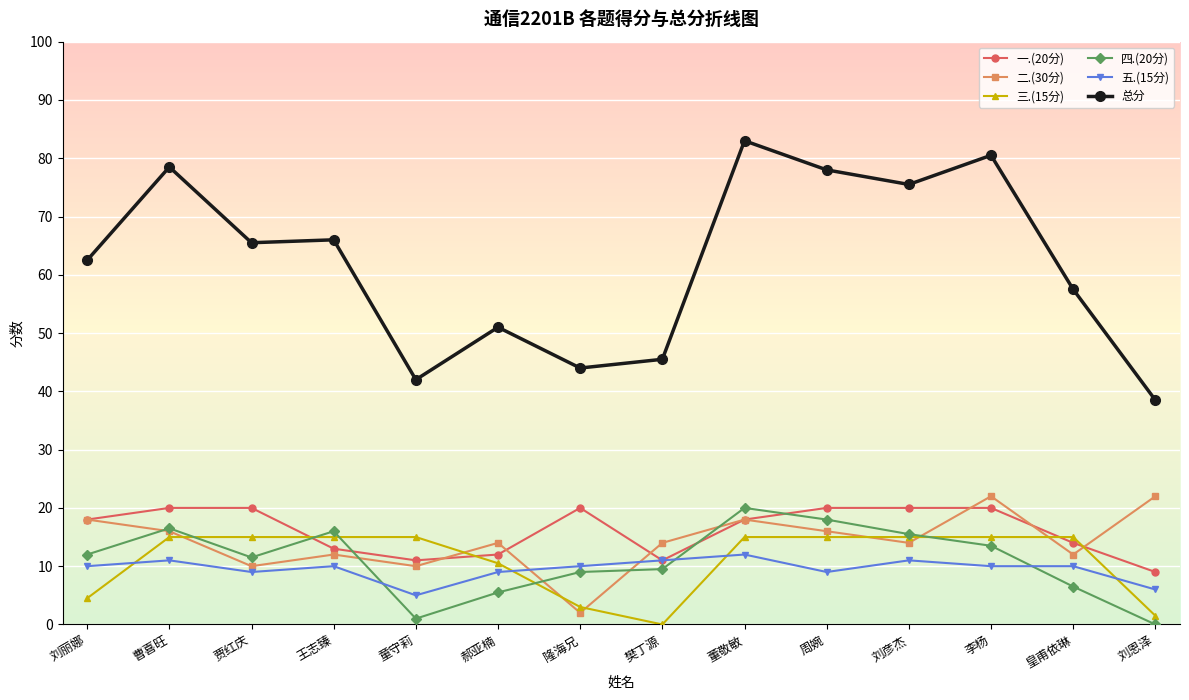

True or false: 总分 has more than 0 interior local peaks.

True